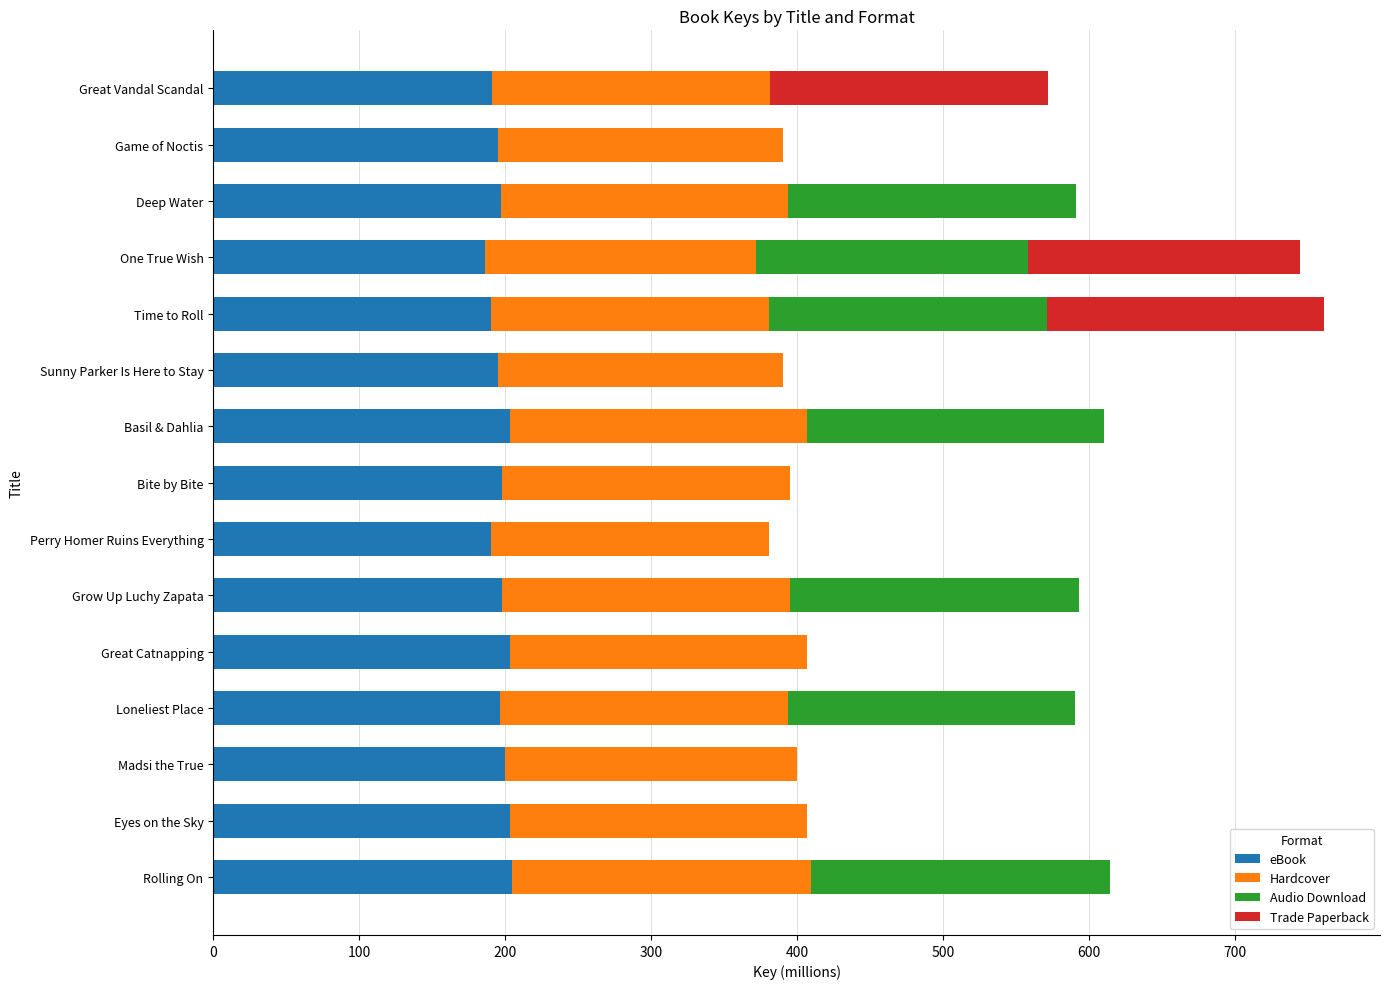

Is it true that eBook equals 317.6 at Great Vandal Scandal?

False